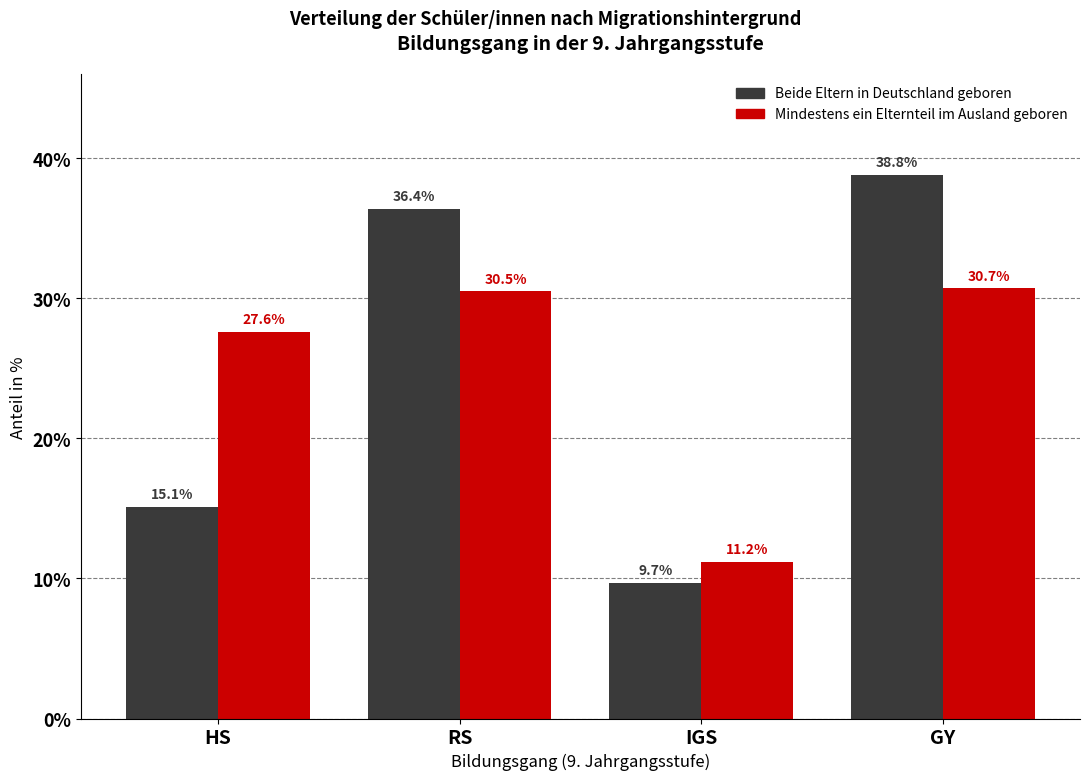

Reading right to left, transcribe all the data shown in this chart.

Beide Eltern in Deutschland geboren: 38.8	9.7	36.4	15.1
Mindestens ein Elternteil im Ausland geboren: 30.7	11.2	30.5	27.6